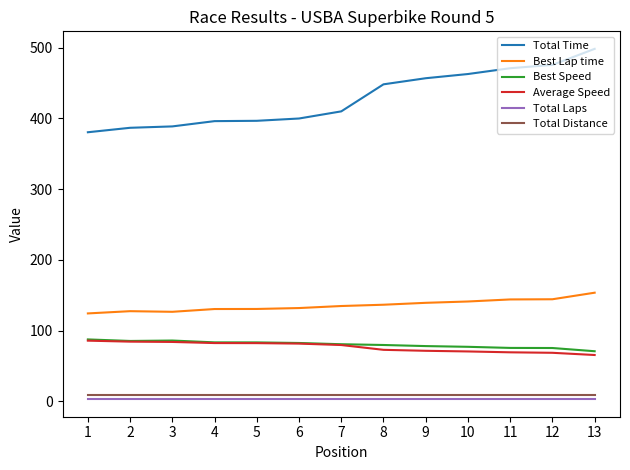

True or false: Total Laps and Total Time cross at least once.

False